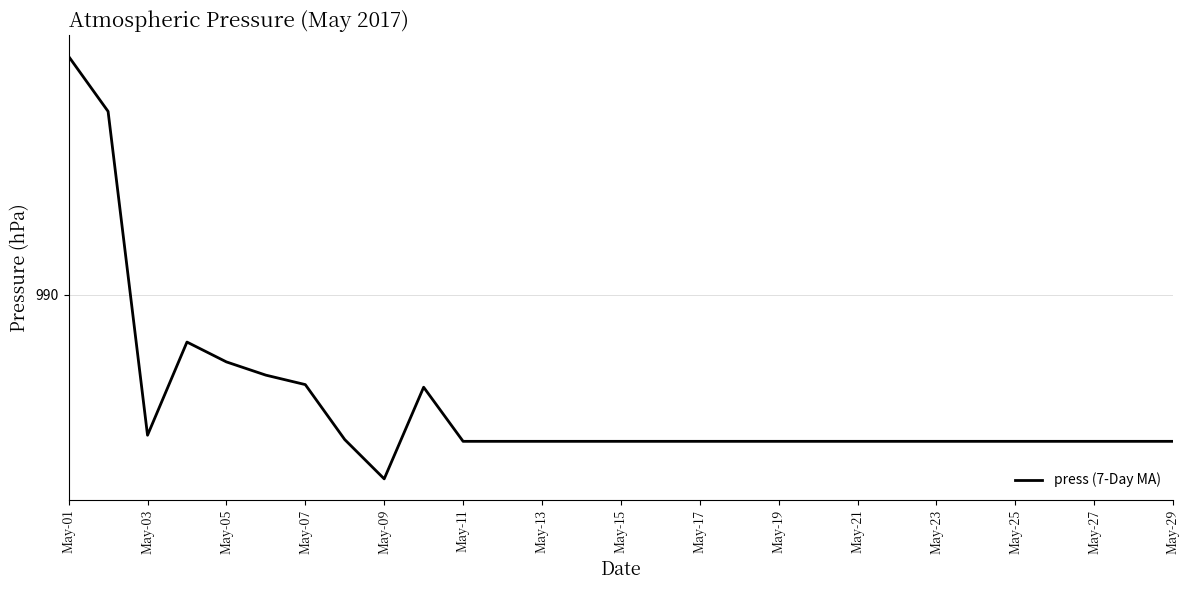

At which category does the chart reach its peak across all series?

May-01